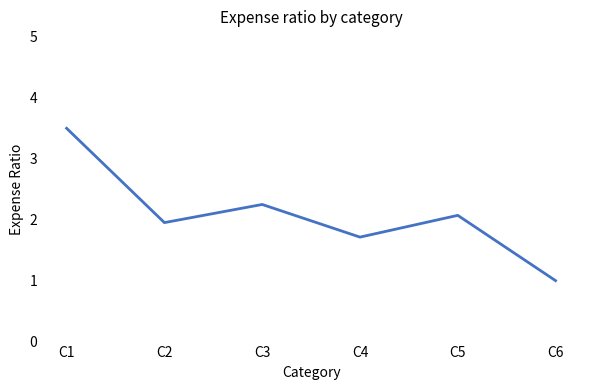

What is the difference between the second highest and second lowest values?

0.5